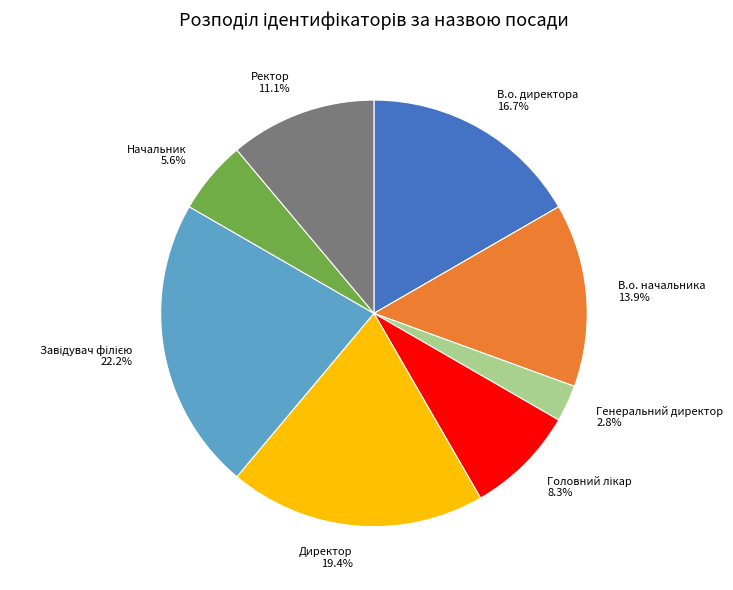

What is the smallest slice in the pie chart?

Генеральний директор